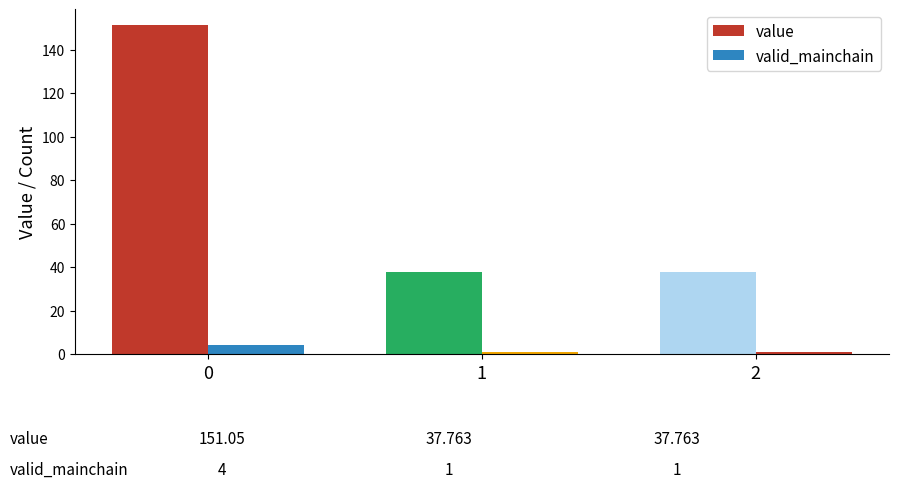

Are the bars horizontal?

No